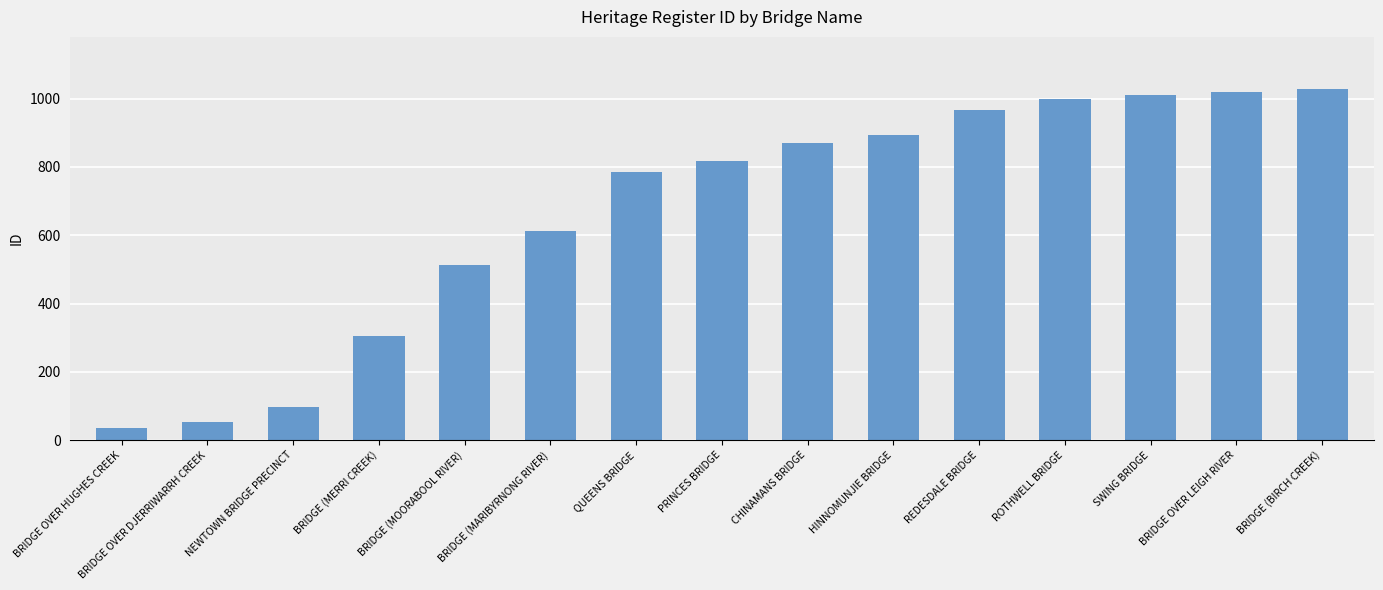

What is the minimum value shown in the chart?

34